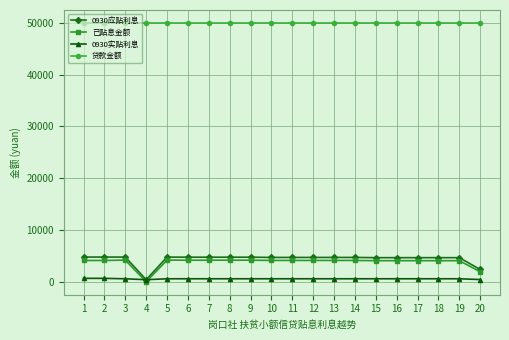

What value does the 0930应贴利息 series have at 9?

4750.0